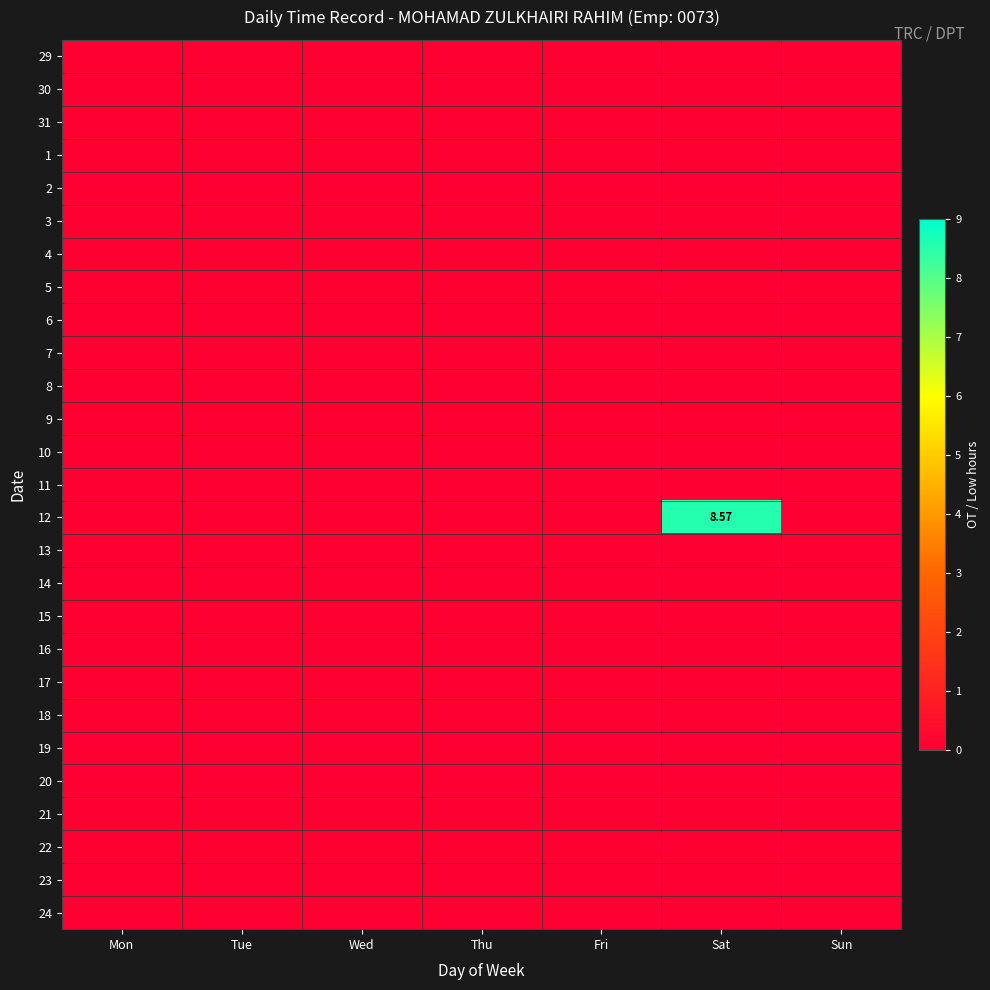

Which category has the highest value in the 18 series?

Mon